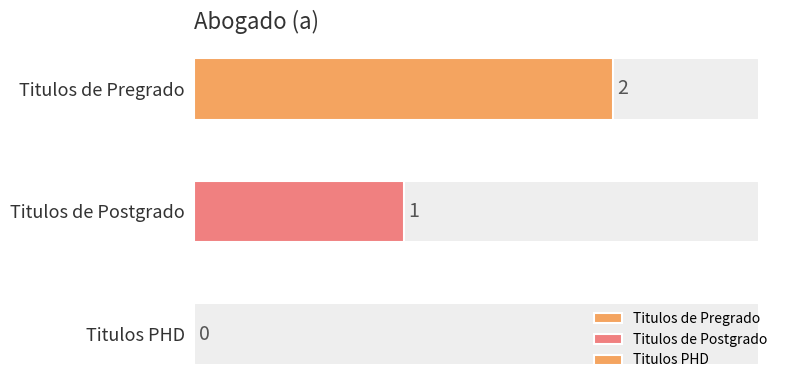

How many bars are there in total?

3